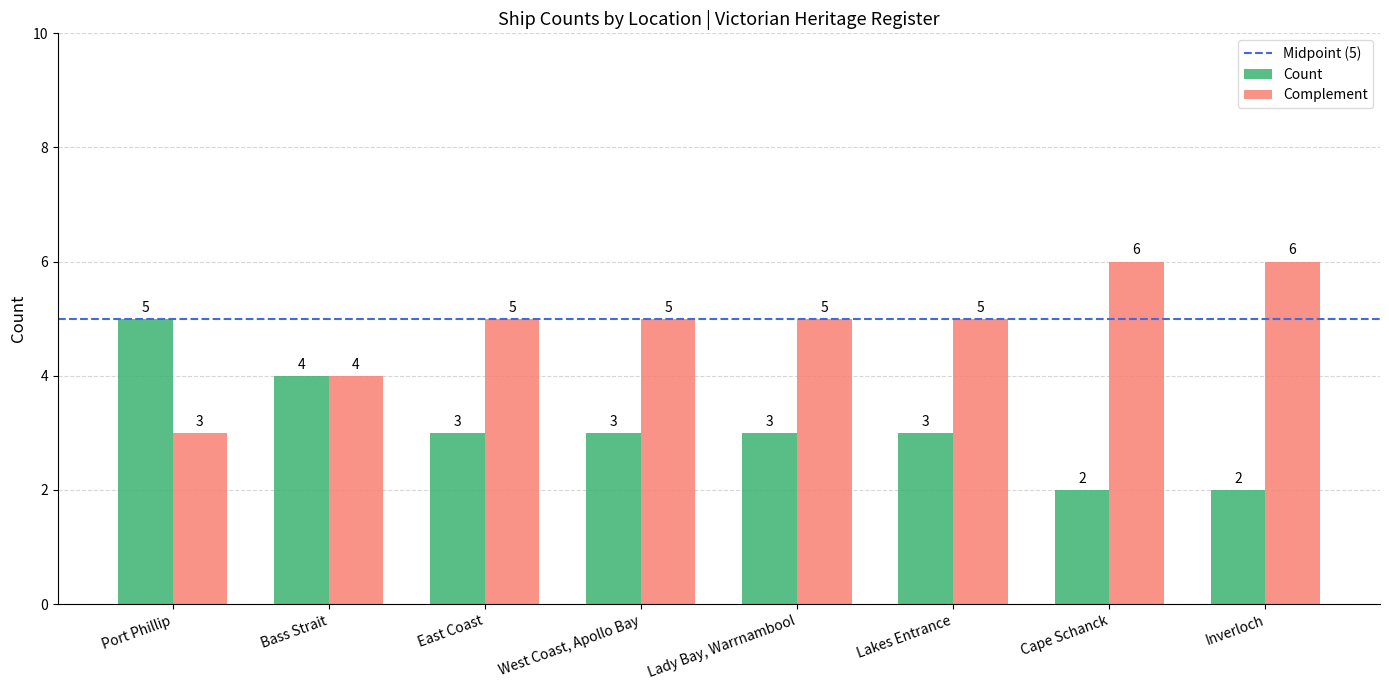

Rank the series at Lady Bay, Warrnambool from lowest to highest value.

Count, Complement